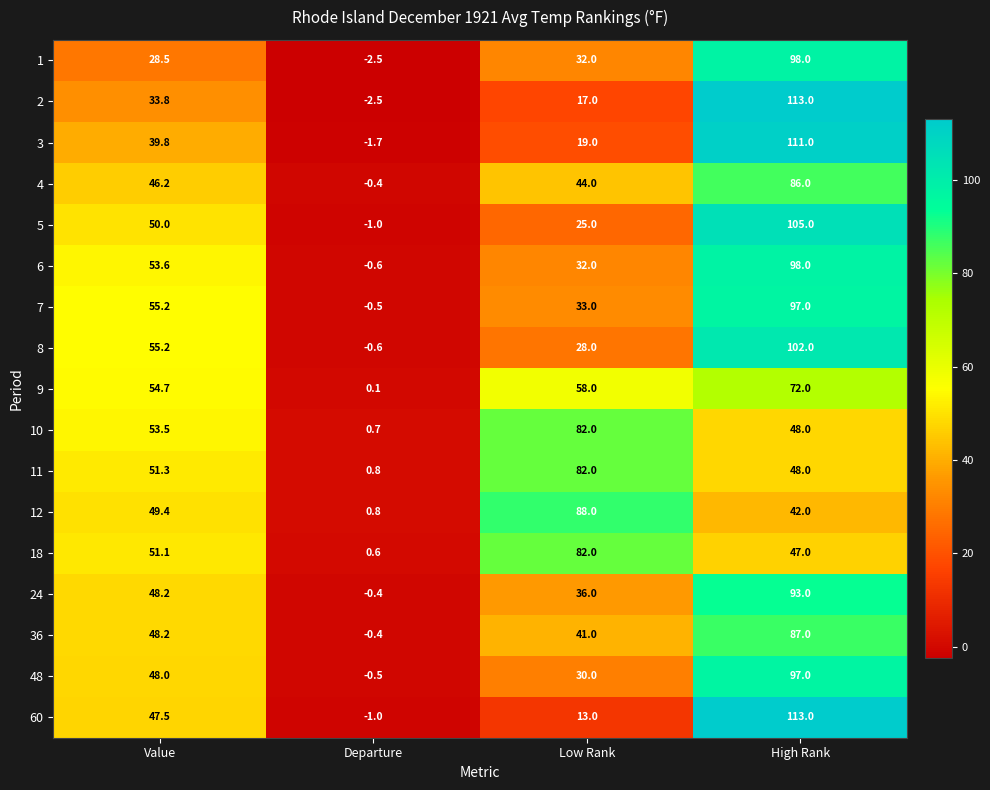

Which series has the widest spread of values?

2